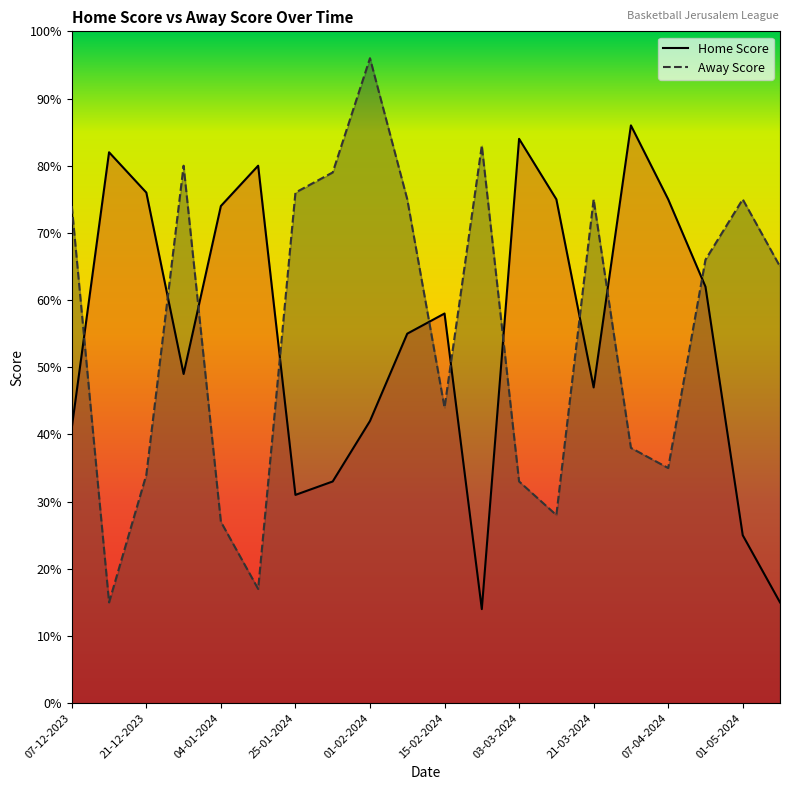

What is the average value of the Home Score series?

55